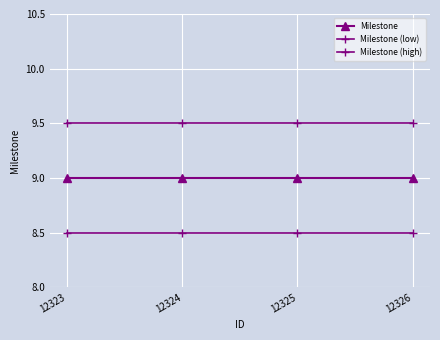

Which category has the highest value in the Milestone (high) series?

12323